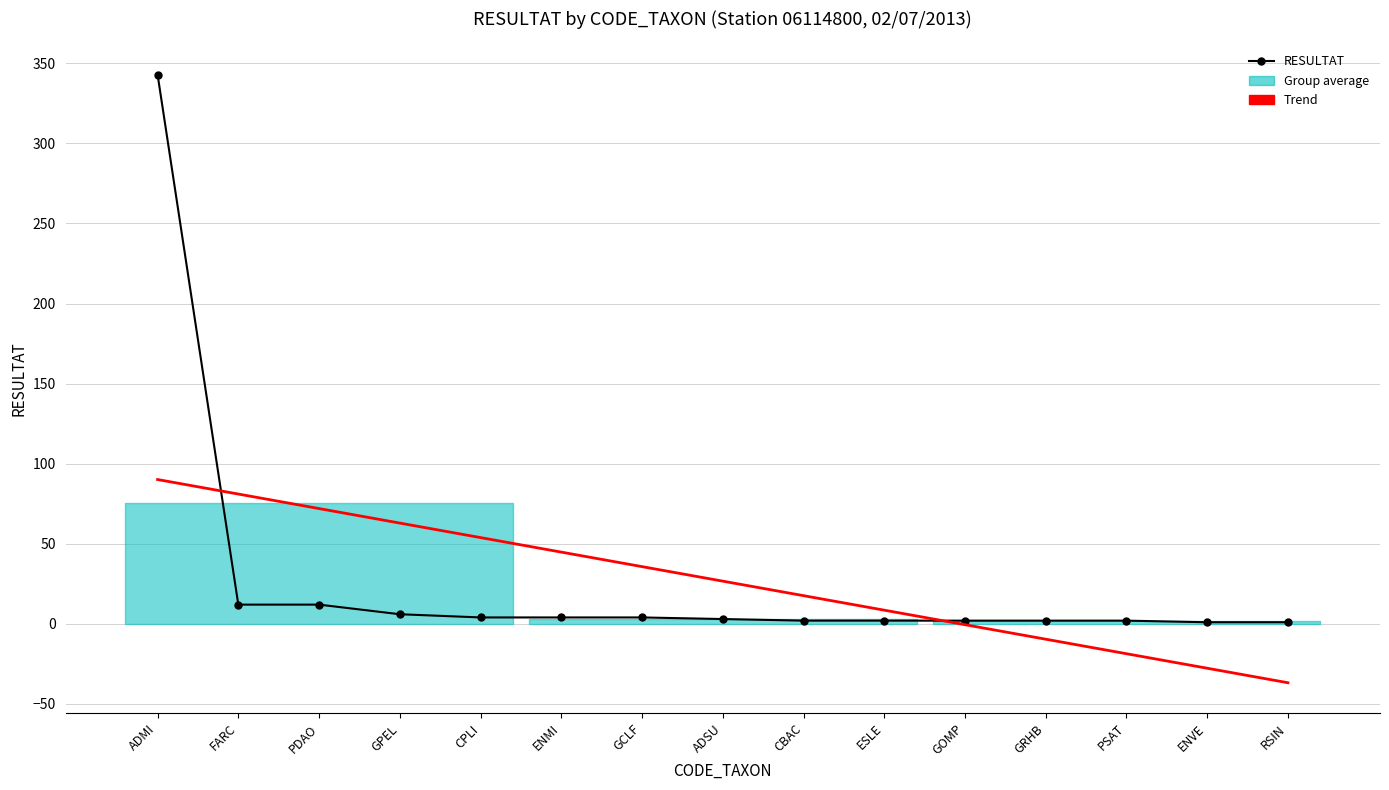

At which label does RESULTAT reach its peak?

ADMI